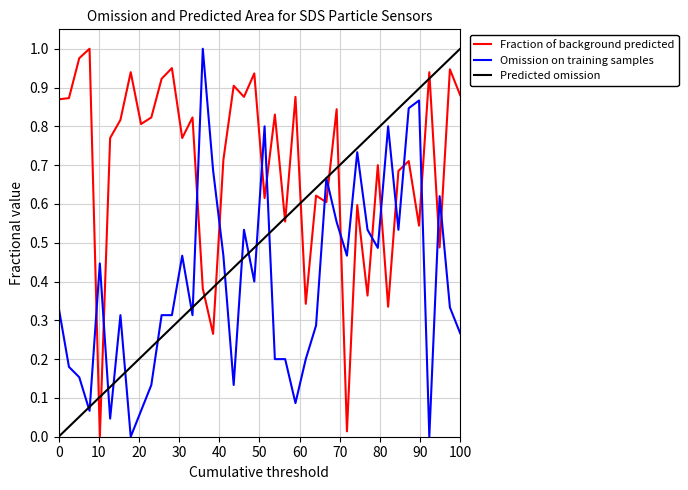

True or false: Omission on training samples has a value of 0.1 at 100.

False